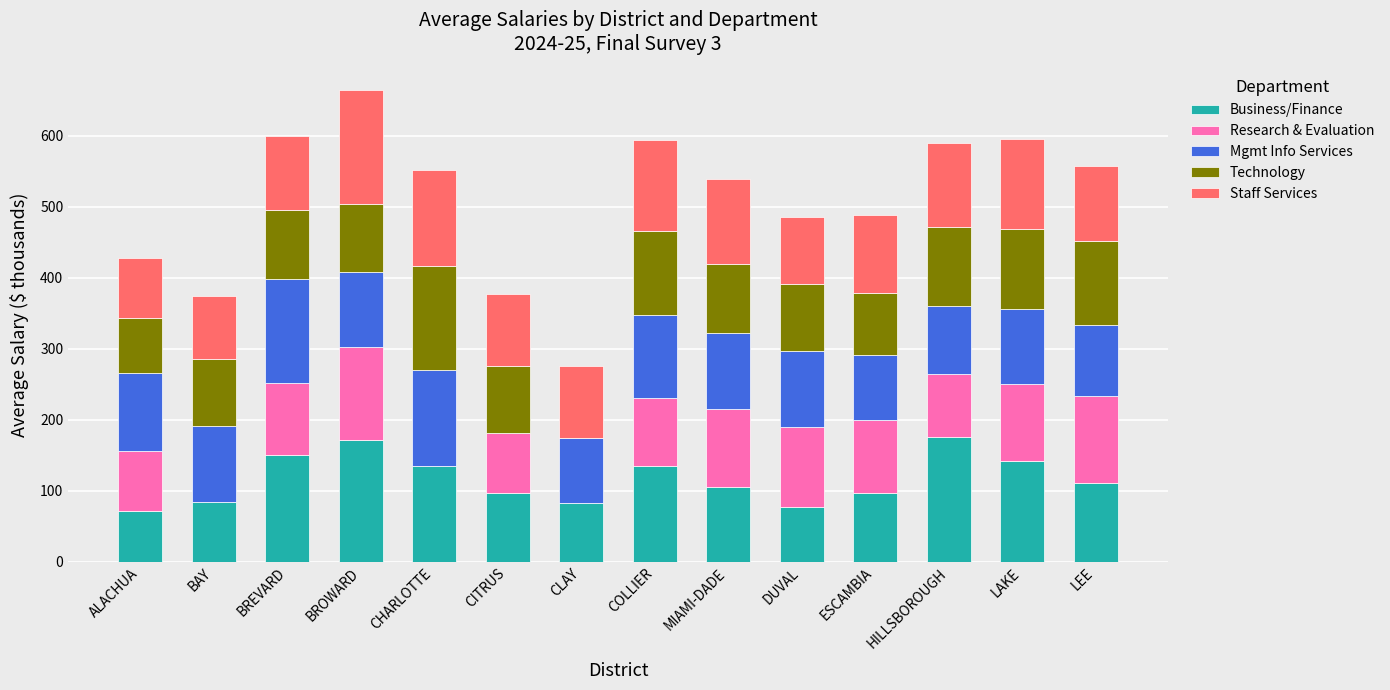

What is the total value across all series at MIAMI-DADE?

538.2